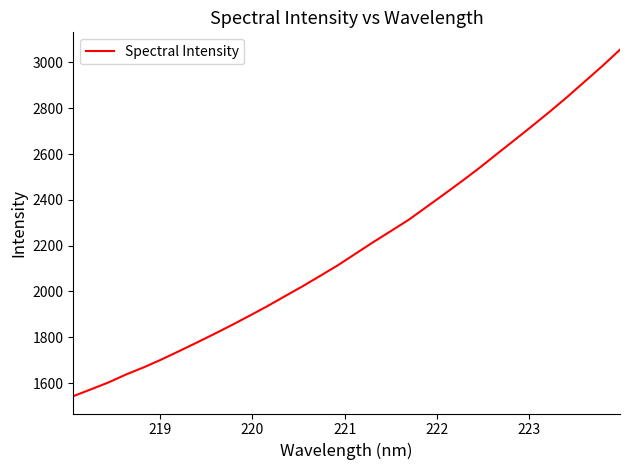

What is the difference between the maximum and minimum values?

1513.1